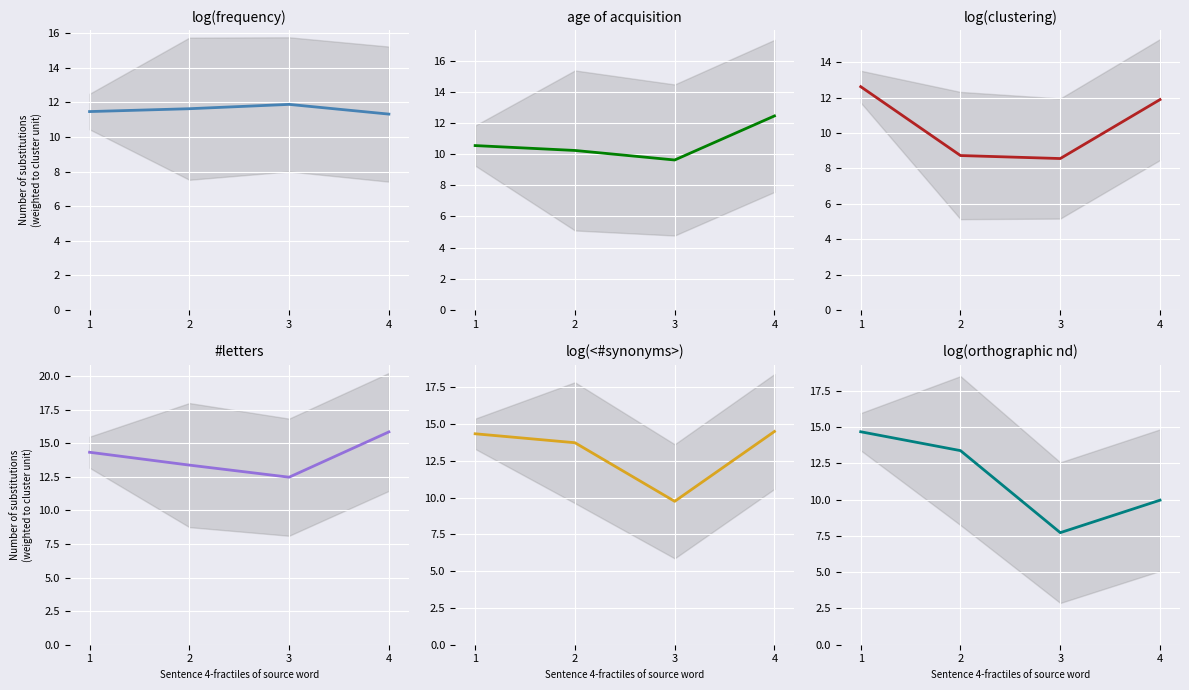

Which category has the lowest value across all series?

3